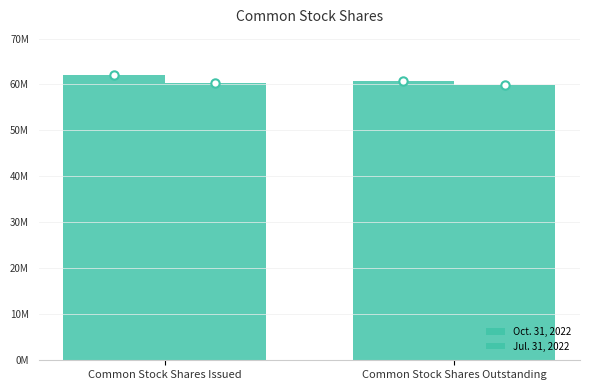

Does the chart contain any negative values?

No